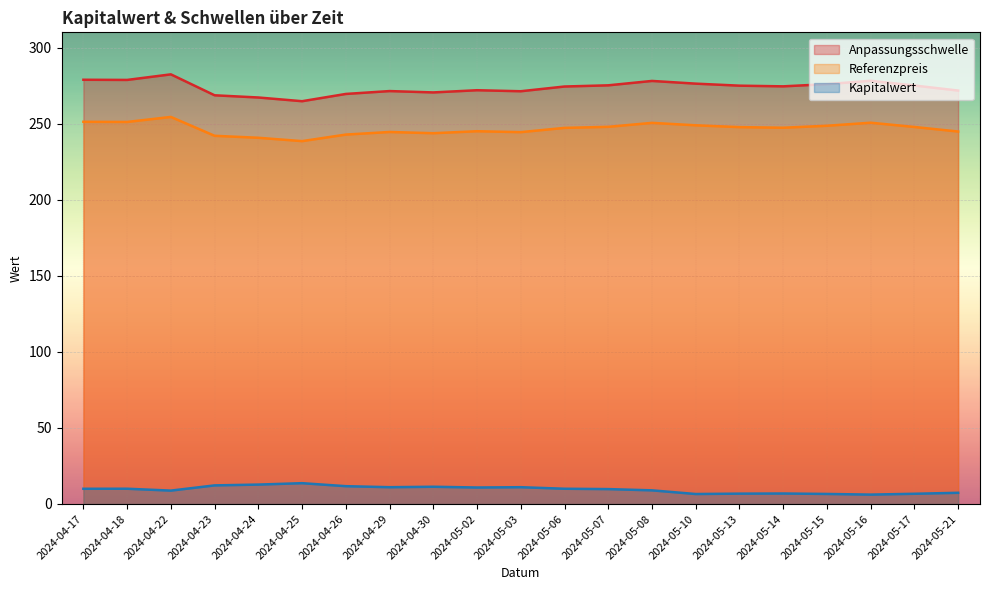

At how many categories does at least one series exceed 181?

21